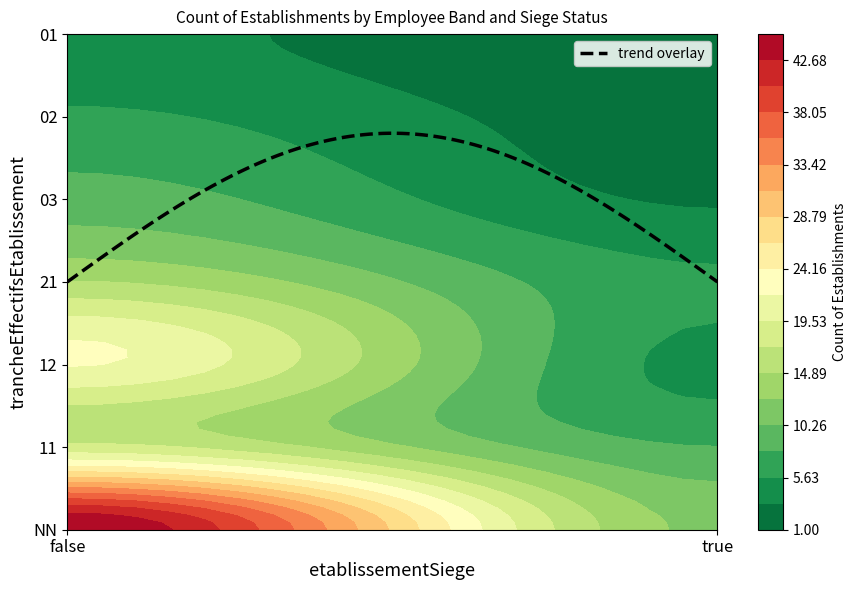

Reading left to right, extract all data points from this chart.

NN: false=45	true=12
11: false=18	true=8
12: false=22	true=5
21: false=15	true=6
03: false=9	true=3
02: false=6	true=2
01: false=4	true=1